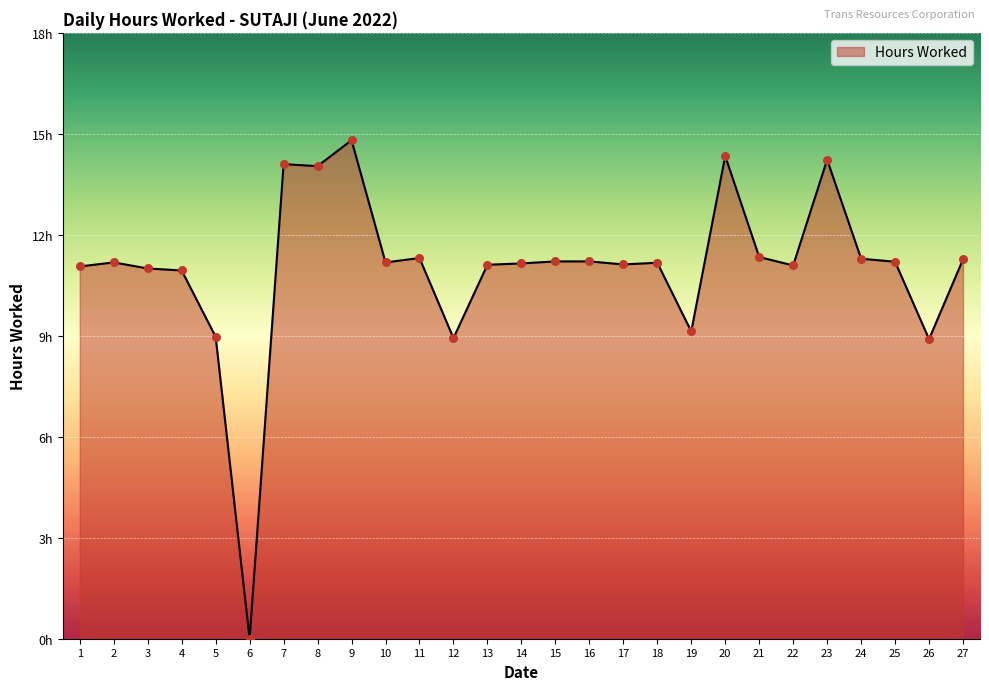

Approximately how many times larger is the value at 25 compared to 5?

1.2